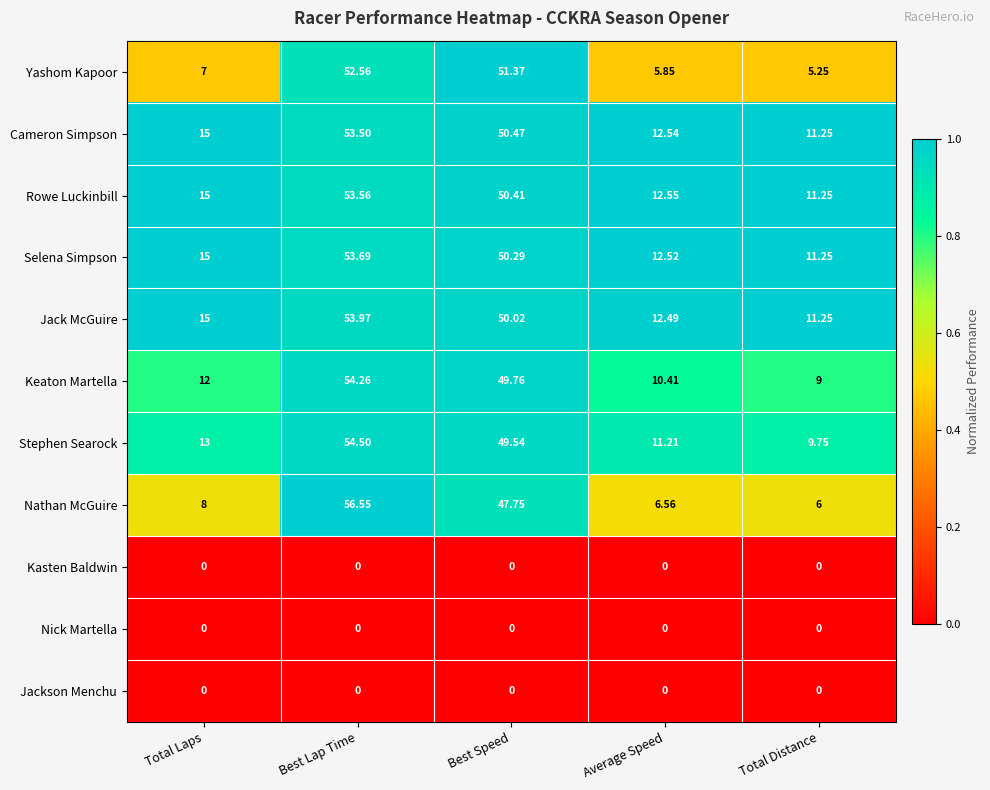

Which series changed the most between Best Lap Time and Best Speed?

Nathan McGuire